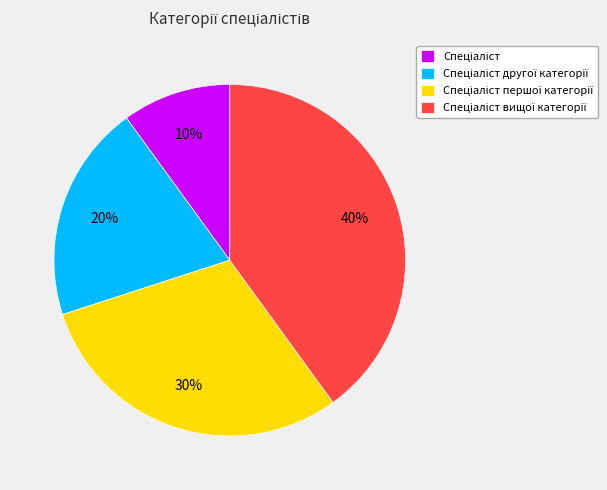

Is there a majority slice in this chart?

No